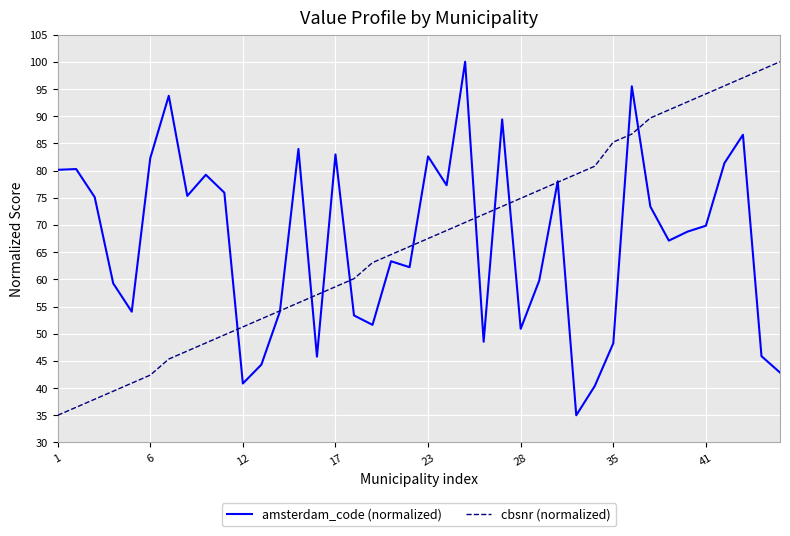

What is the minimum value for amsterdam_code (normalized)?

35.0